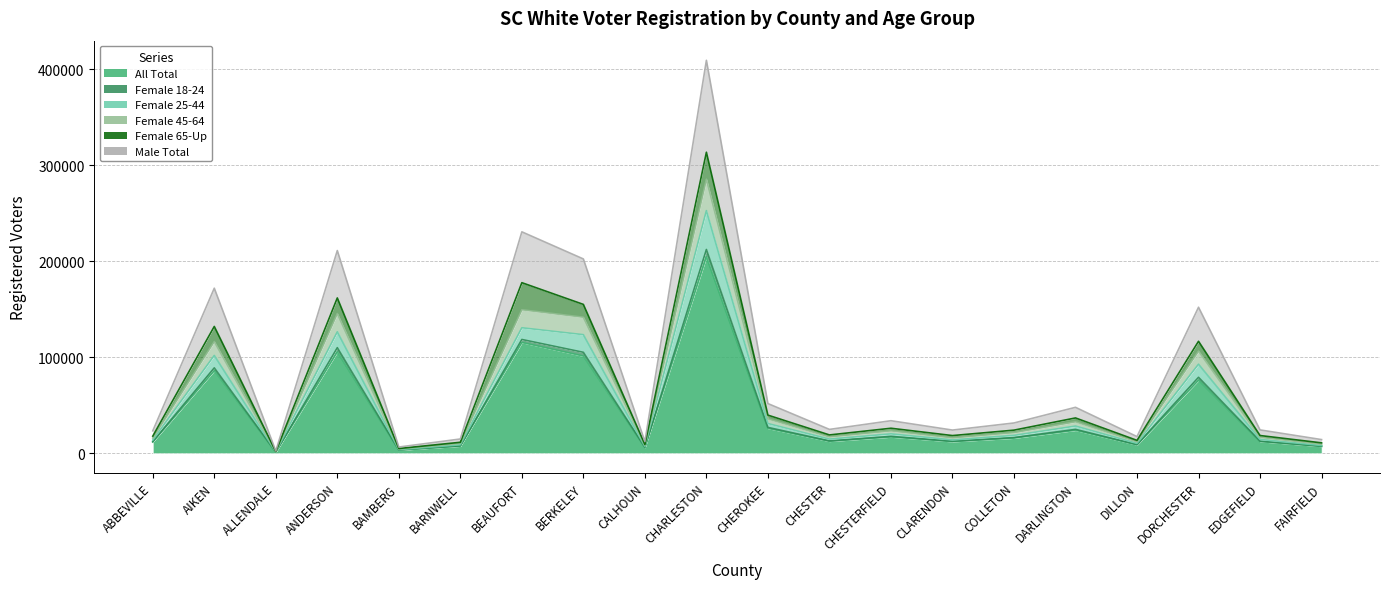

True or false: Female 18-24 and Male Total intersect in this chart.

False